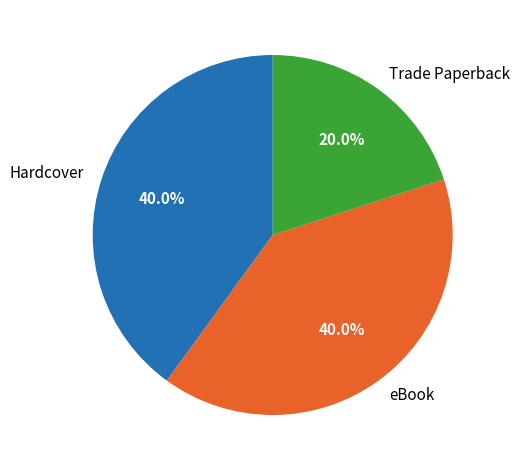

What percentage is NOT represented by Hardcover?

60.0%